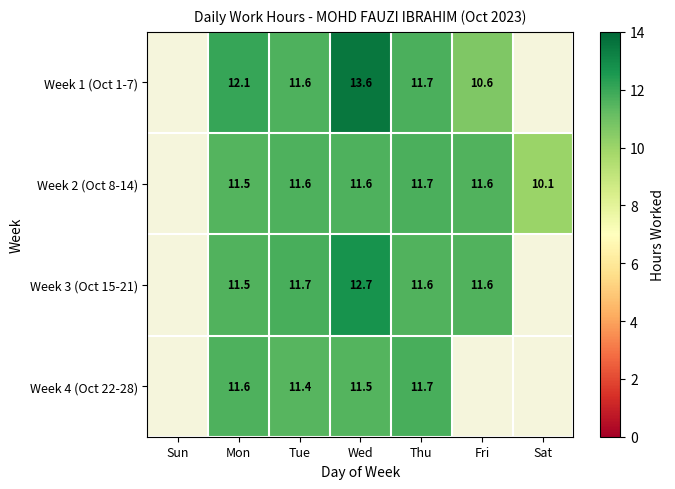

Is the value of Week 3 (Oct 15-21) at Mon greater than the value of Week 1 (Oct 1-7) at Thu?

No